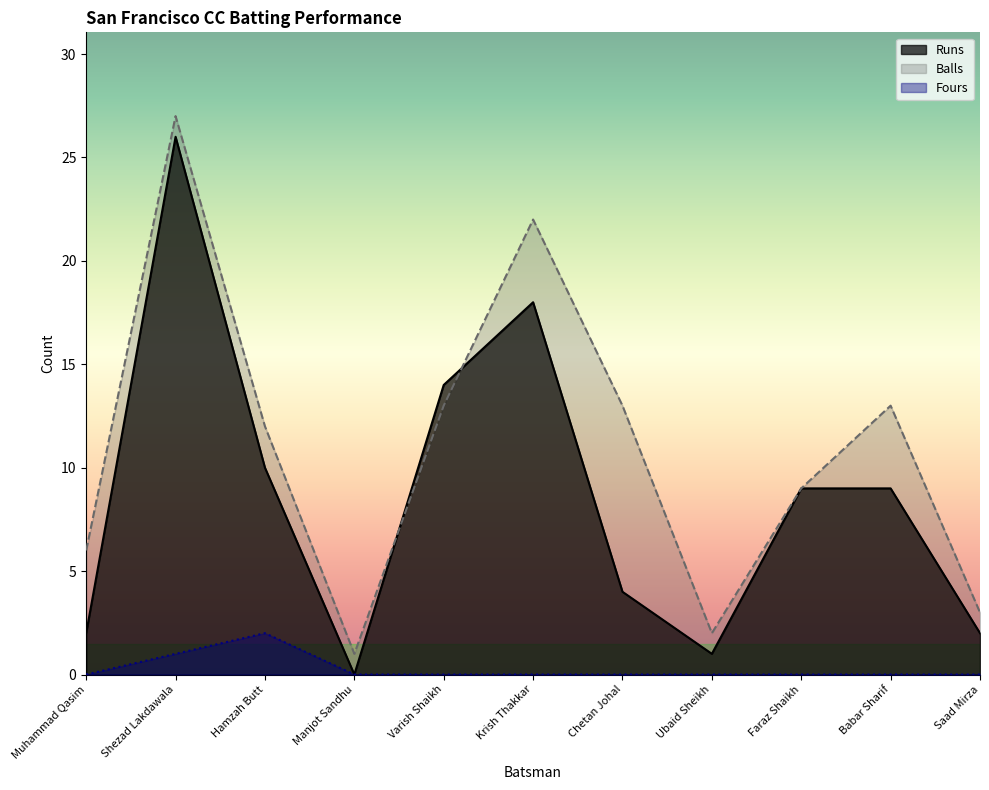

What is the average value of the Runs series?

9